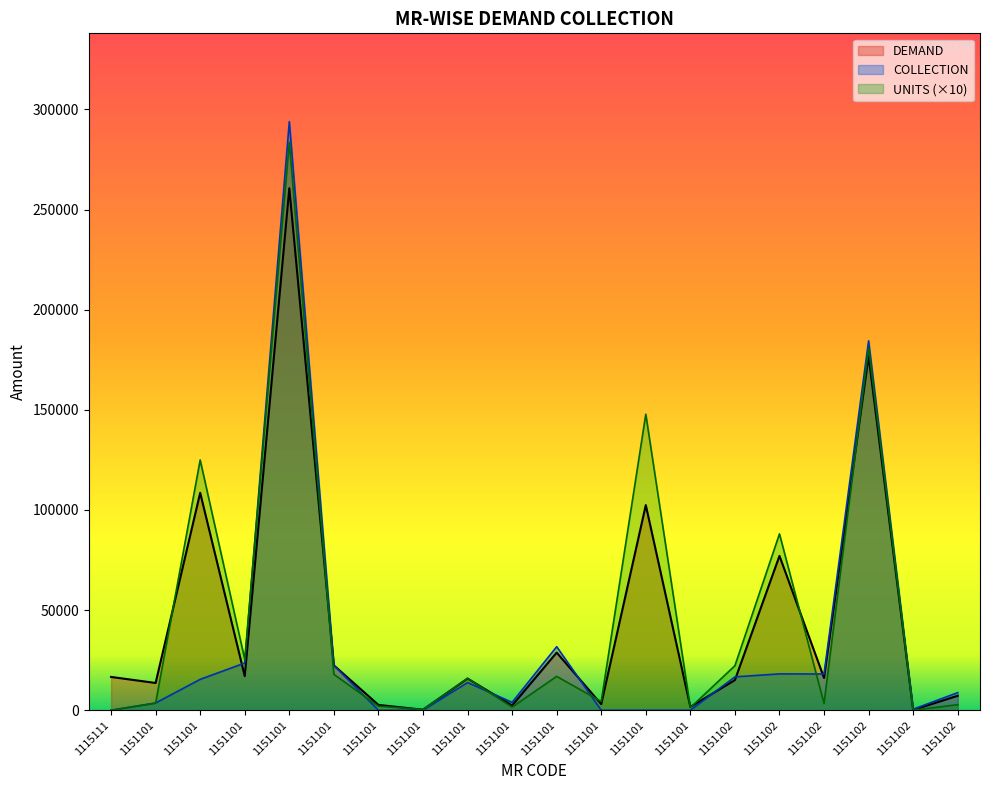

Which has a higher value, 1151101 or 1151101?

1151101